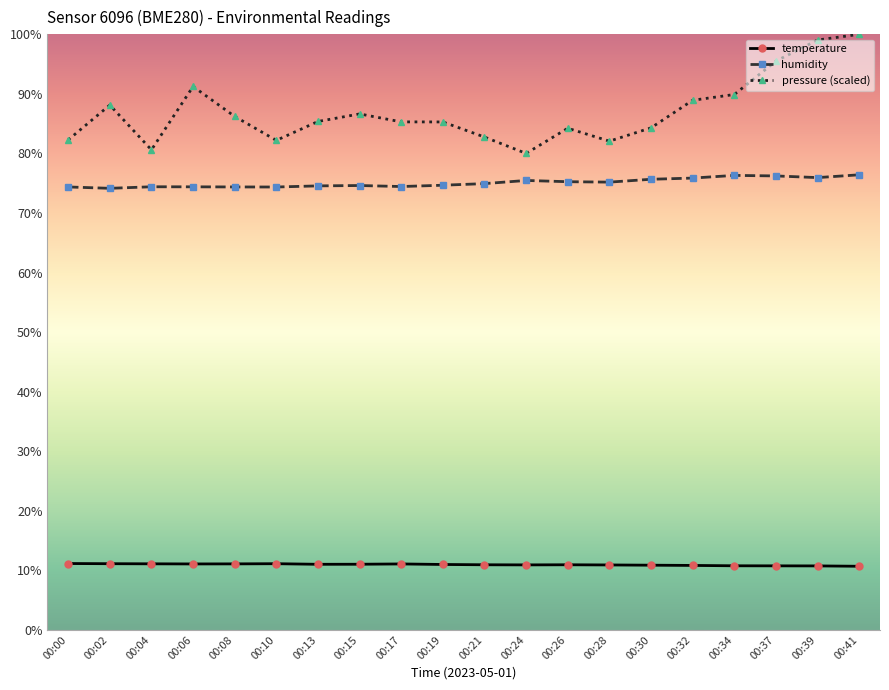

What is the lowest value of the pressure (scaled) series?

80.0